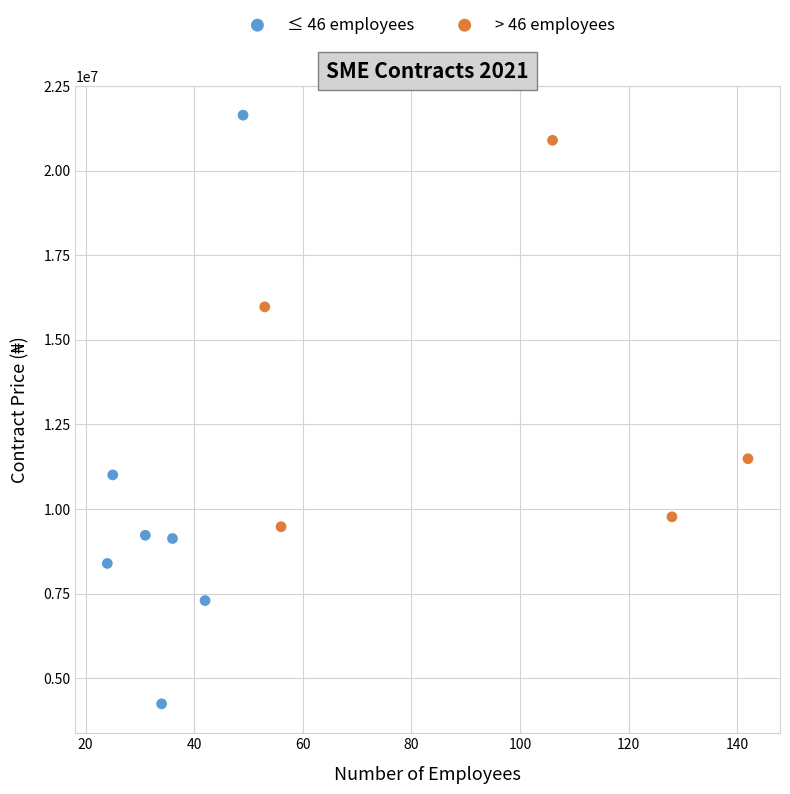

Which series contains the highest Y value?

≤ 46 employees